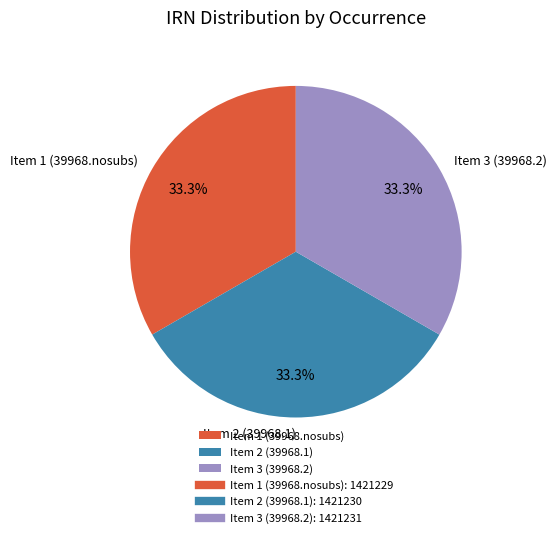

Approximately how many times larger is the value at Item 1 (39968.nosubs) compared to Item 3 (39968.2)?

1.0